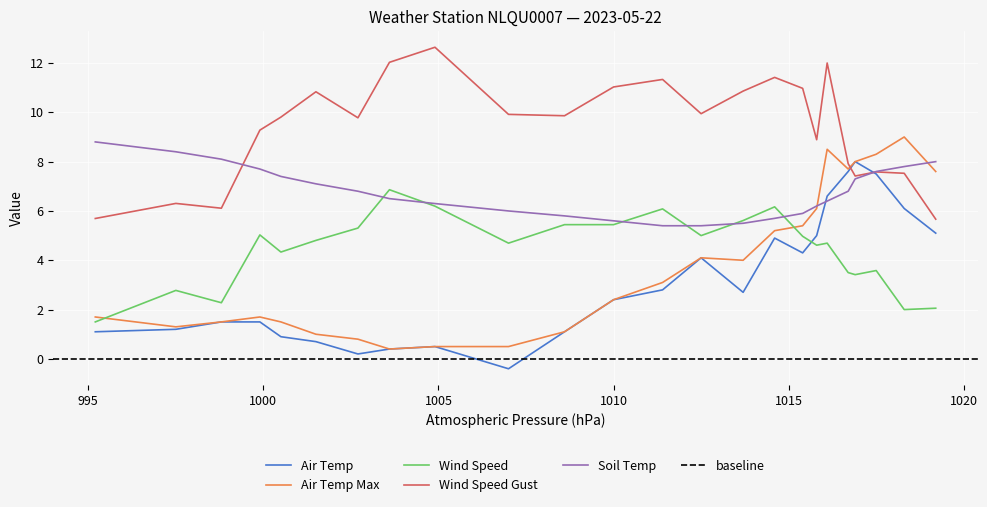

True or false: SOIL_TEMP has a value of 6.2 at 17:16.

True